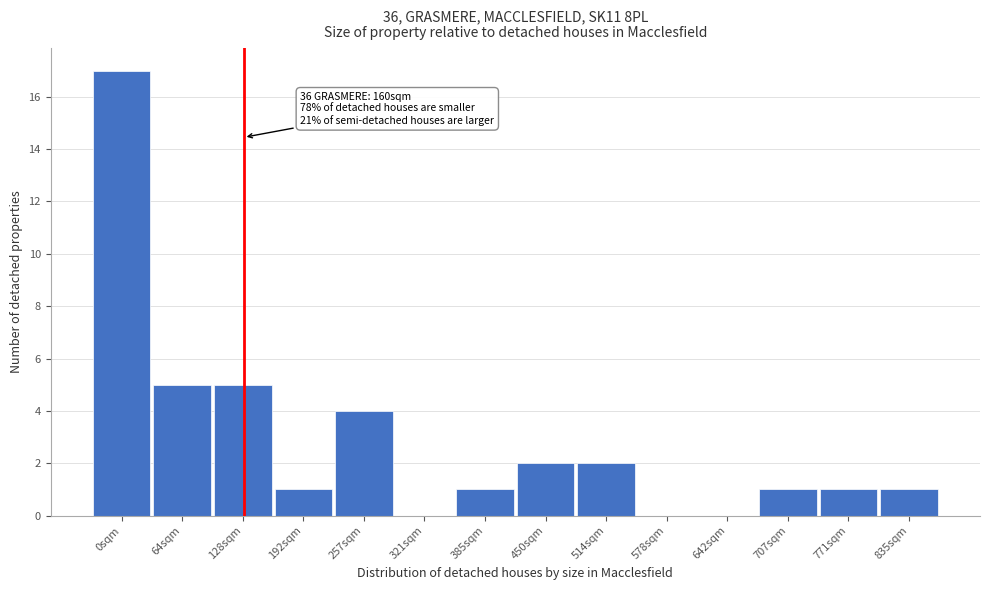

Reading left to right, what are all the values shown in this chart?

0sqm=17	64sqm=5	128sqm=5	192sqm=1	257sqm=4	321sqm=0	385sqm=1	450sqm=2	514sqm=2	578sqm=0	642sqm=0	707sqm=1	771sqm=1	835sqm=1